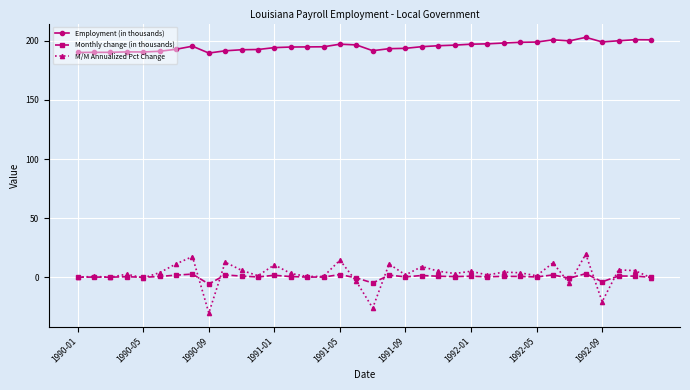

What is the difference between the second highest and minimum values in the Employment (in thousands) series?

11.3